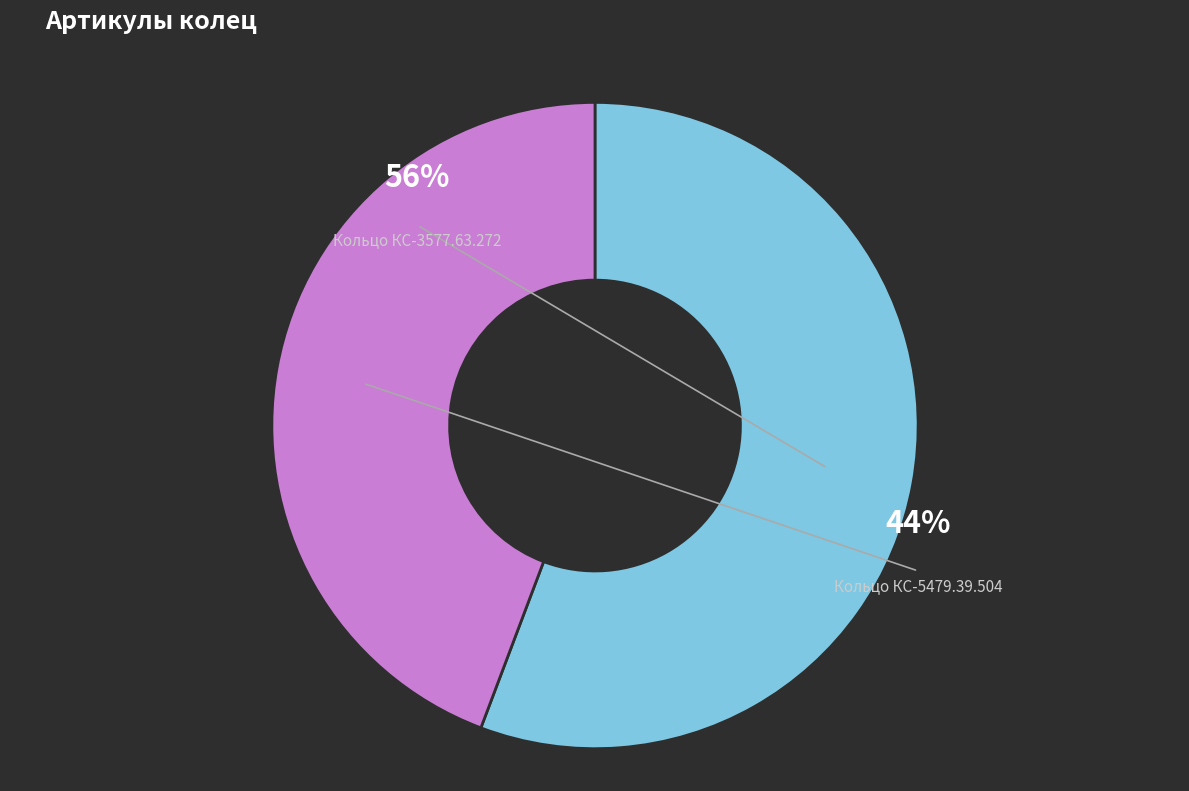

Is it true that Кольцо КС-3577.63.272 is 44% of the pie?

False